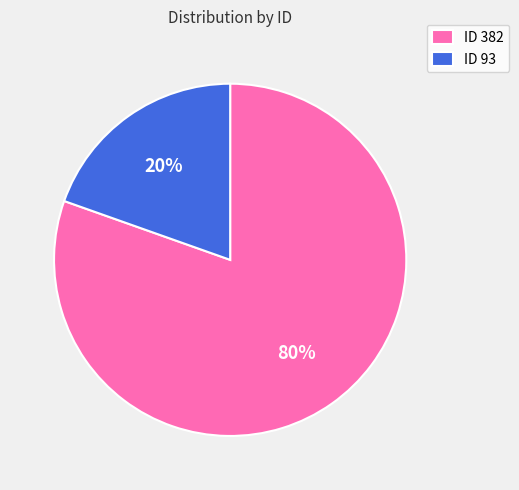

To the nearest percent, what portion does ID 93 represent?

20%